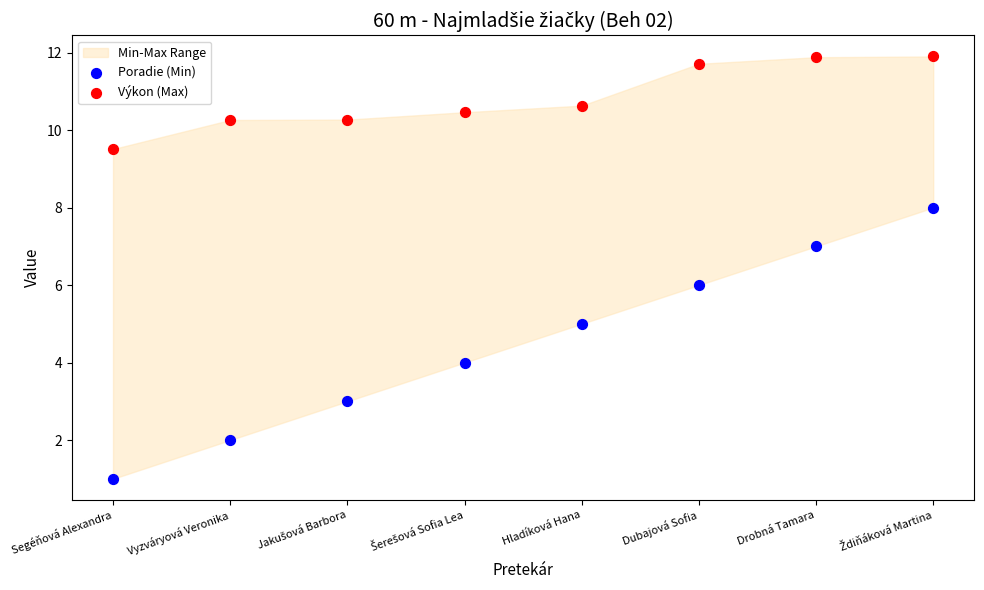

Across all data points, what is the range of Y values (max minus min)?

10.9